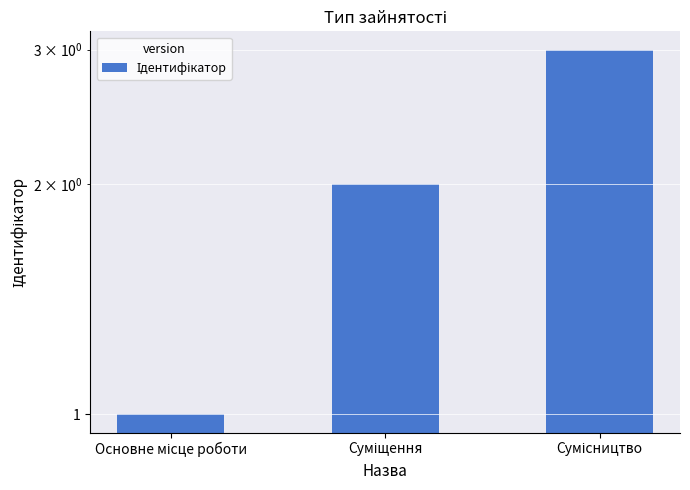

What position from the left is Сумісництво?

3